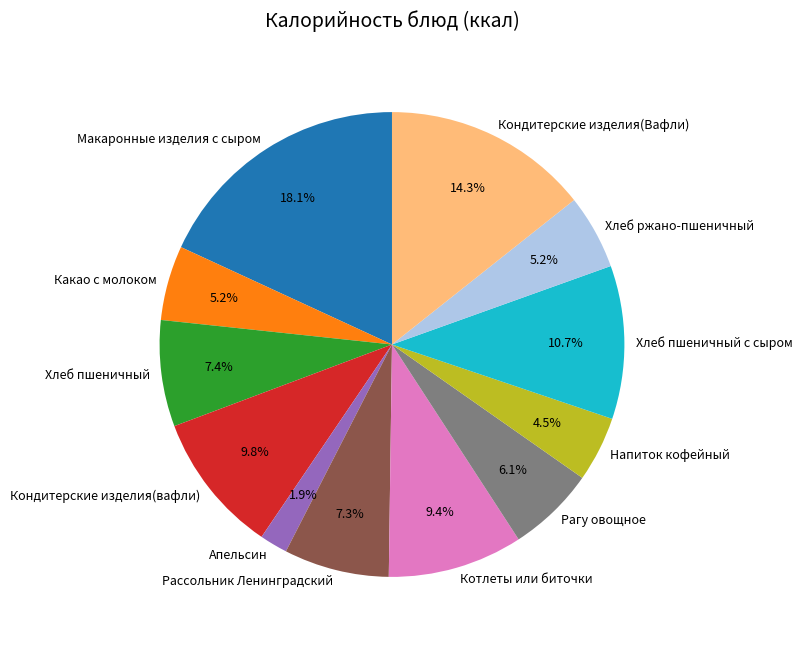

To the nearest percent, what is the combined percentage of Напиток кофейный and Кондитерские изделия(Вафли)?

19%